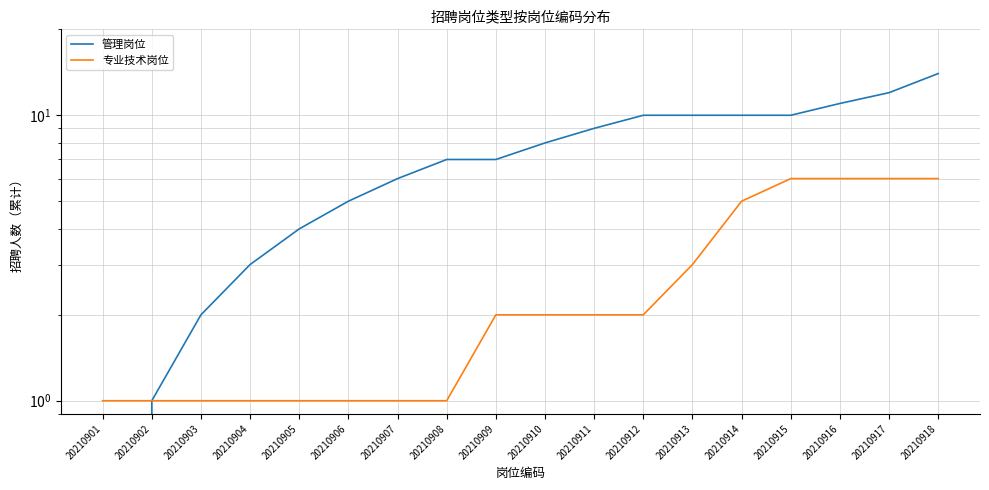

Reading left to right, list all the values displayed in this chart.

管理岗位: 0	1	2	3	4	5	6	7	7	8	9	10	10	10	10	11	12	14
专业技术岗位: 1	1	1	1	1	1	1	1	2	2	2	2	3	5	6	6	6	6